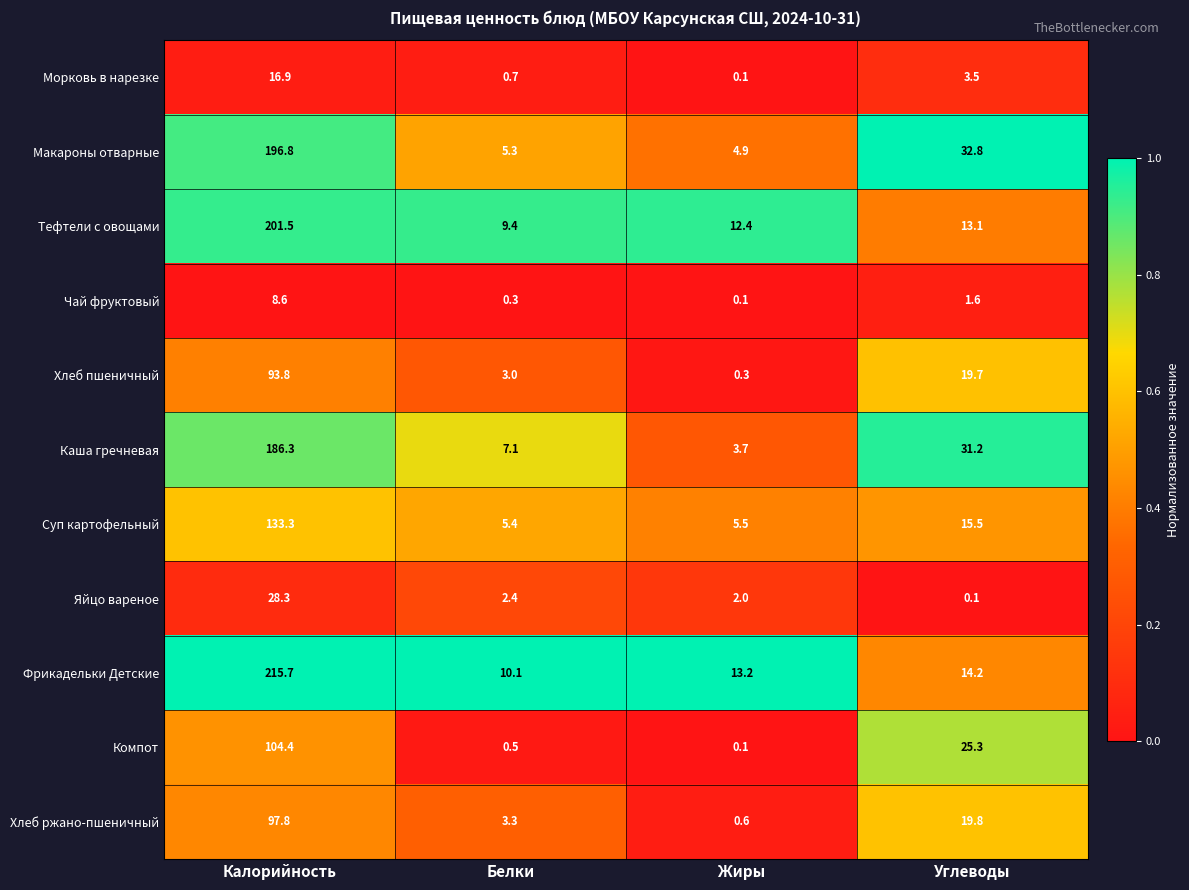

The Хлеб ржано-пшеничный series shows 25.9 at Калорийность. True or false?

False